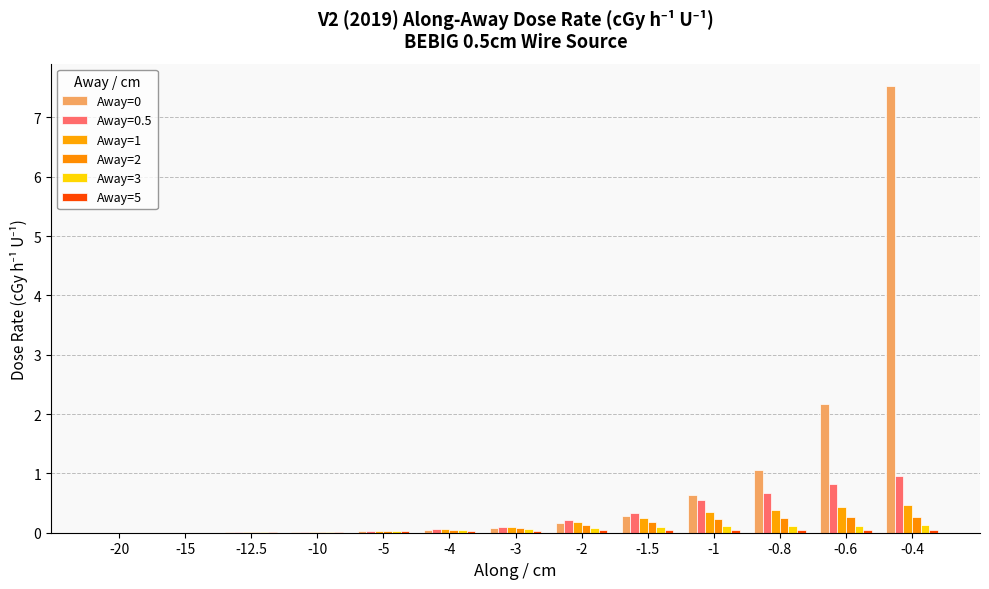

Are the bars horizontal?

No